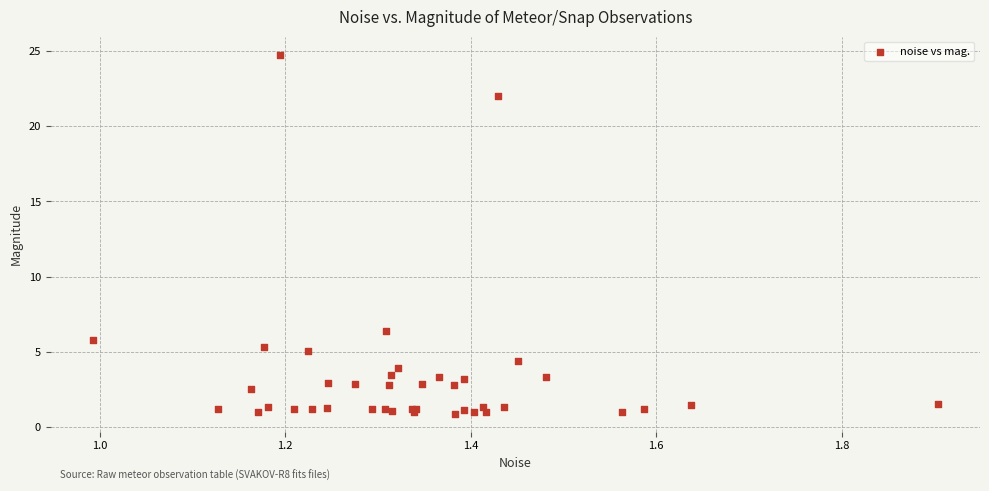

What Y value in the scatter plot is closest to 12?

6.4